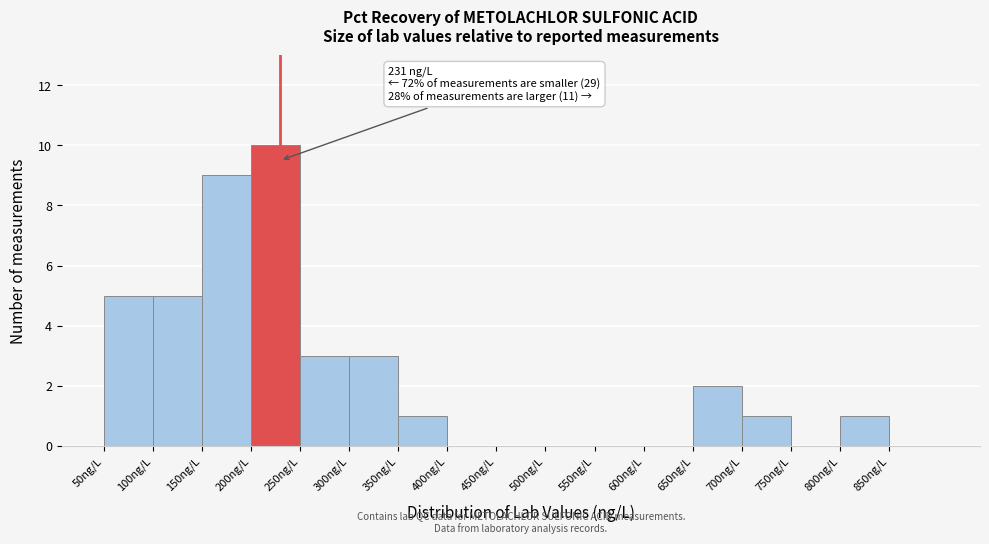

Over which range of the x-axis is the bar tallest?

200 to 250